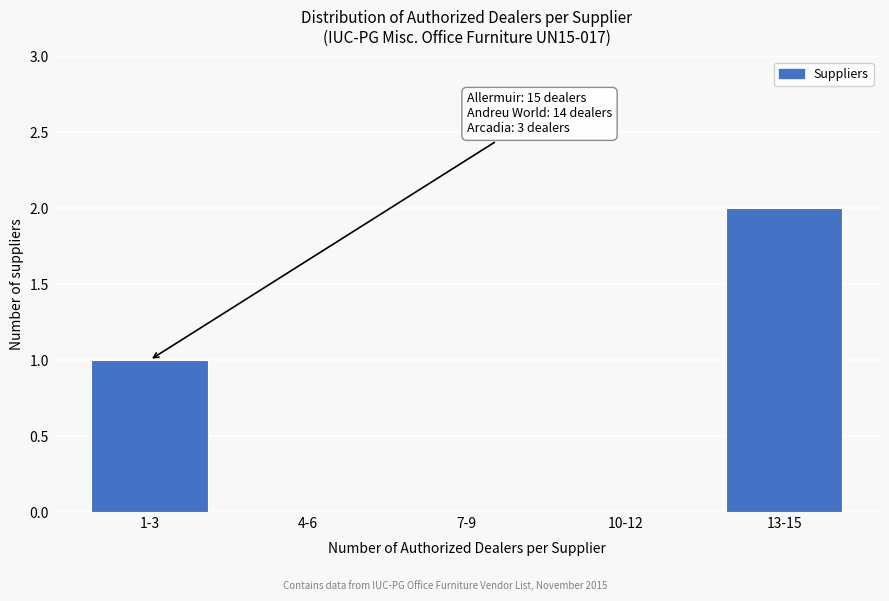

Reading left to right, transcribe all the data shown in this chart.

1-3=1	4-6=0	7-9=0	10-12=0	13-15=2